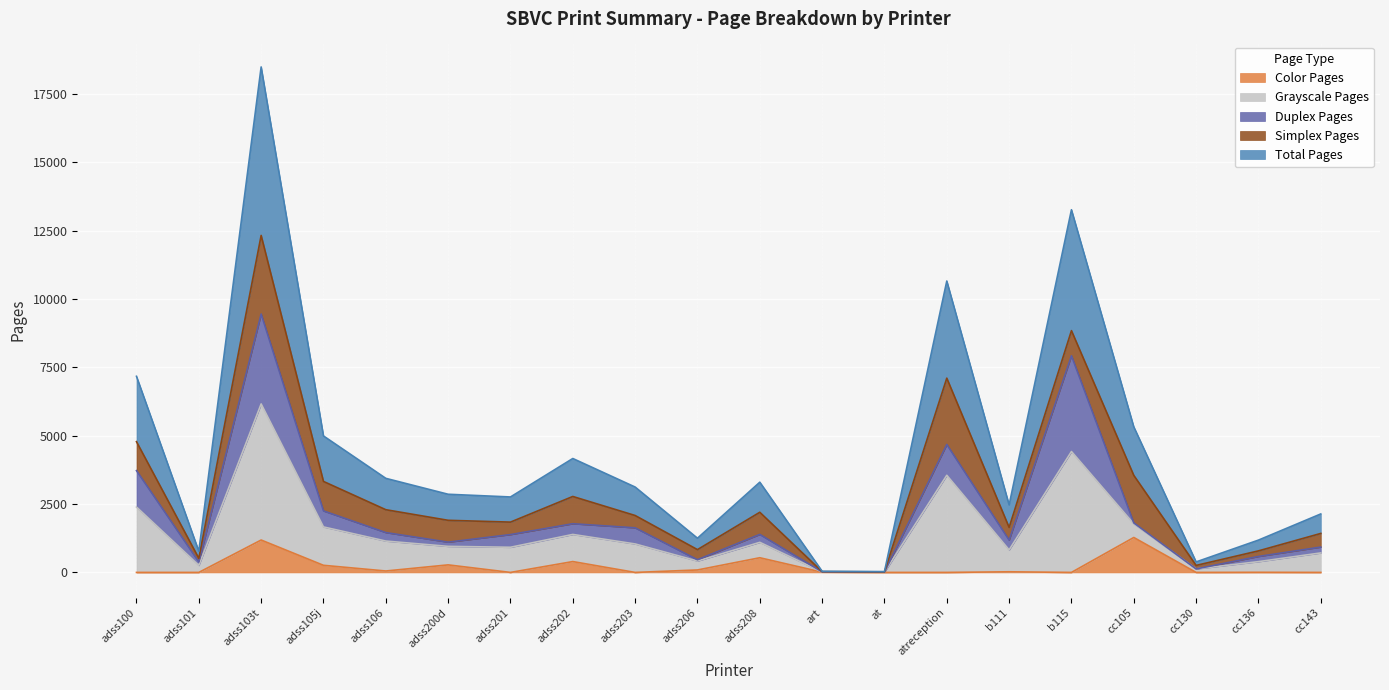

True or false: Grayscale Pages and Total Pages intersect in this chart.

False